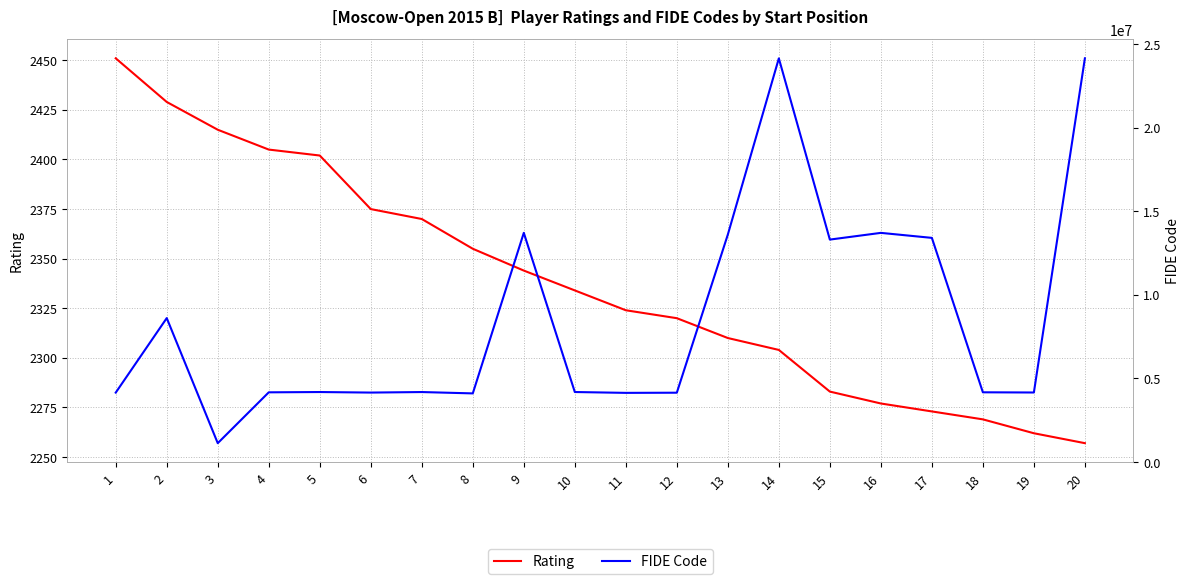

What is the value of the Rating point at the 17th from the left?

2273